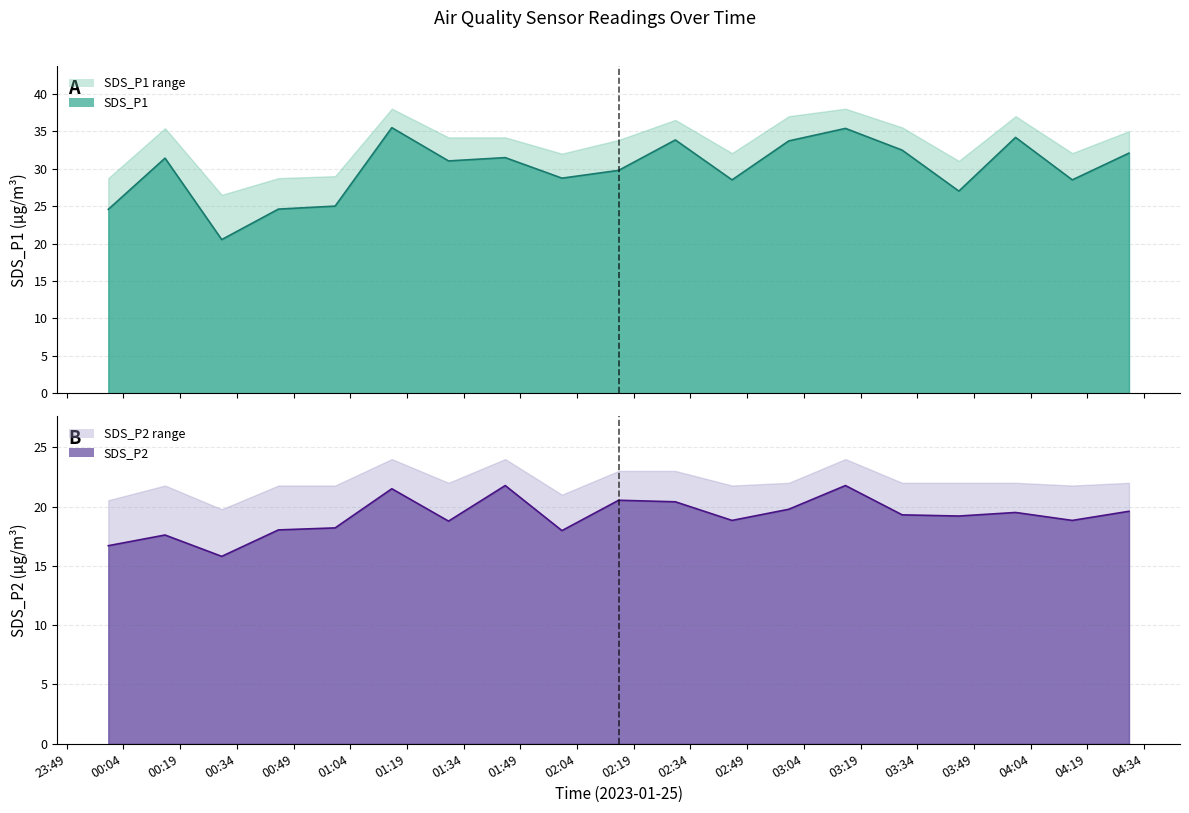

How many interior local peaks does the SDS_P2 series have?

6